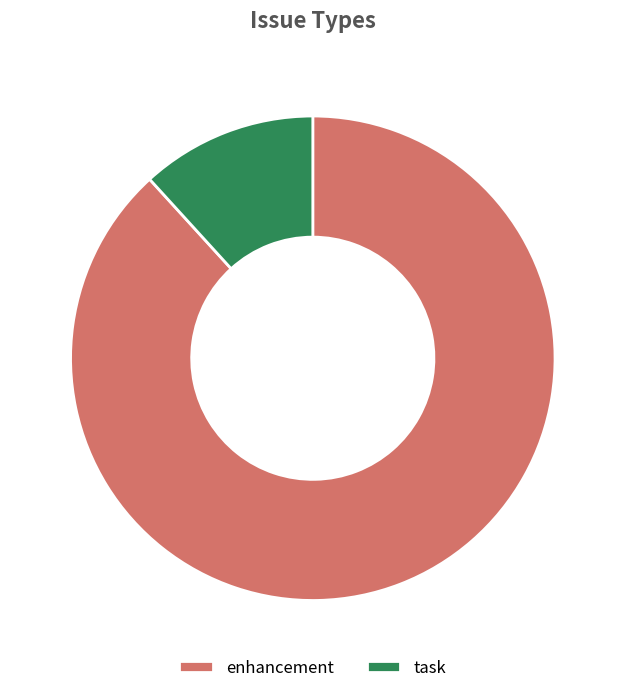

Does any single category account for the majority?

Yes